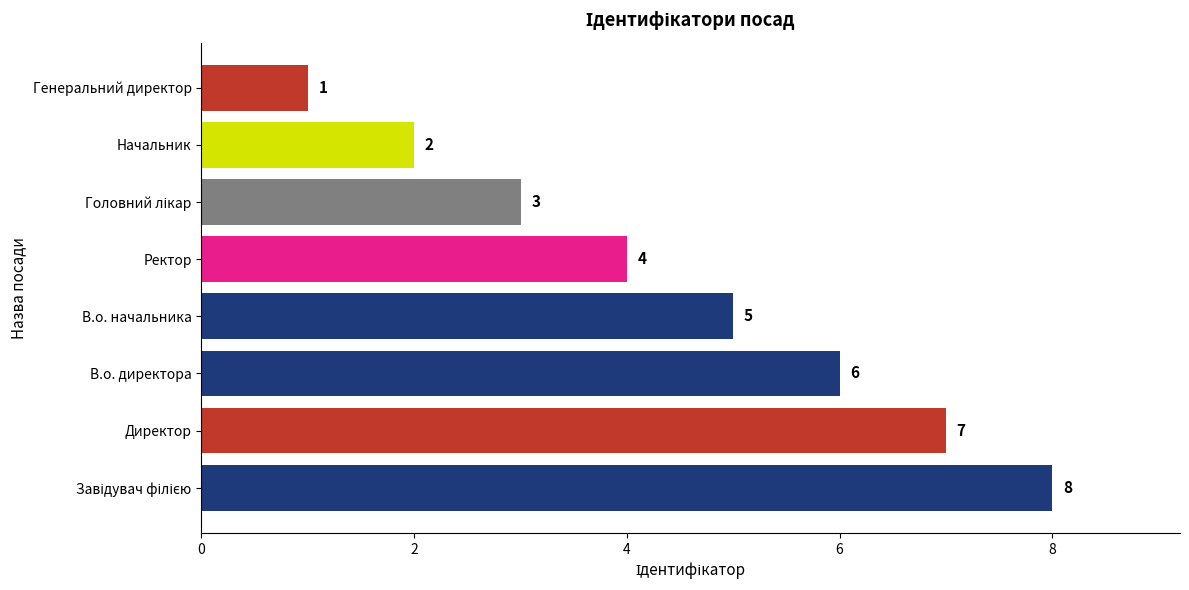

What is the difference between the maximum and minimum values?

7